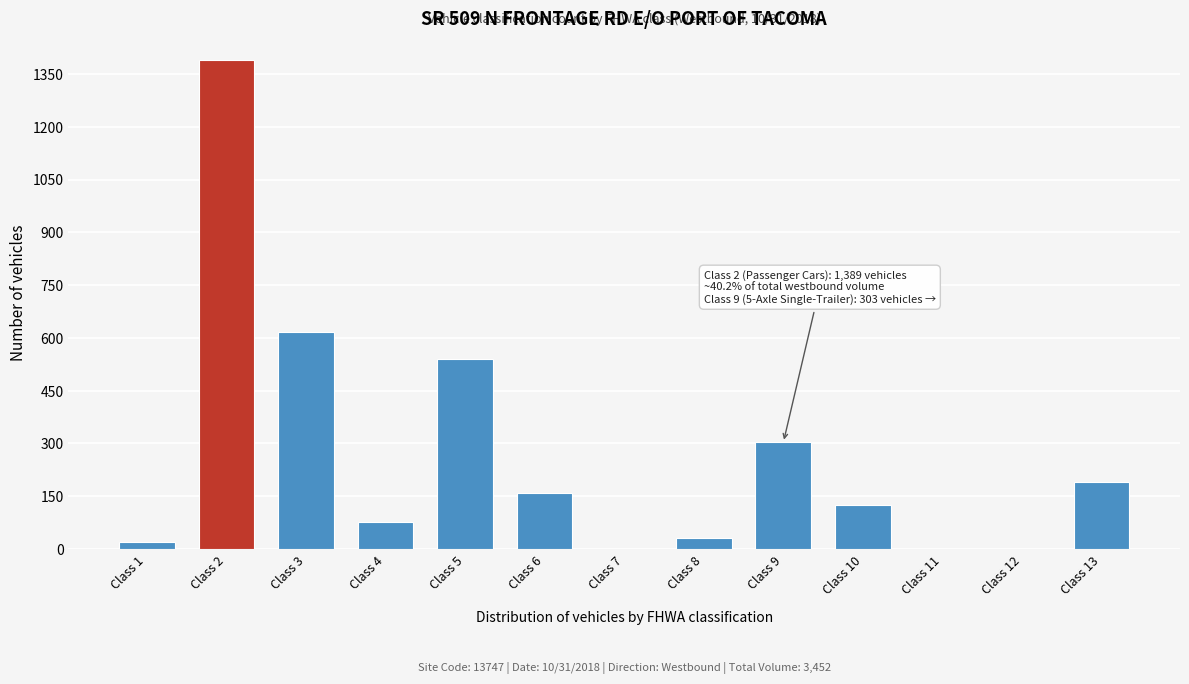

Where is the data nearest to the value 694?

Class 3